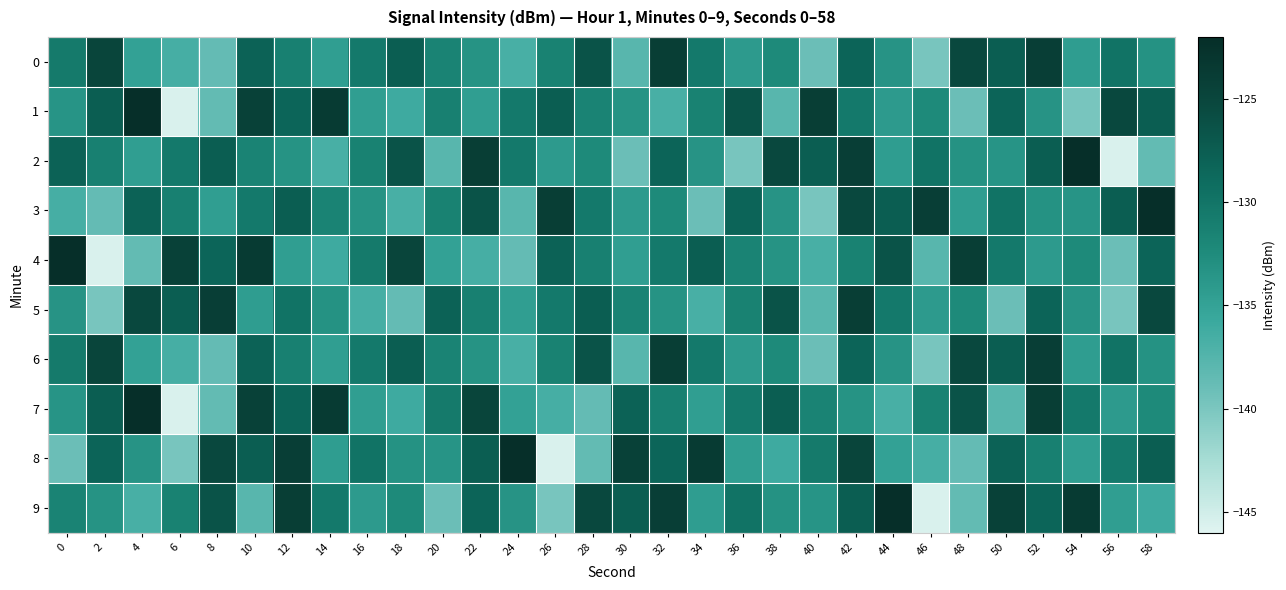

How many data points does each series have?

30